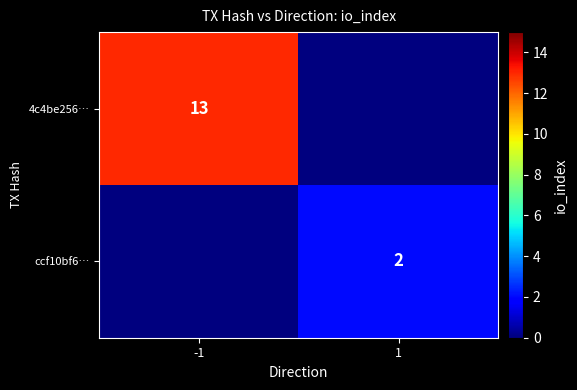

Is it true that ccf10bf6… equals 2 at 1?

True